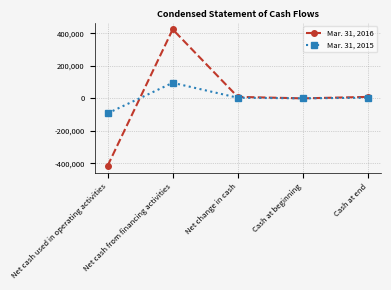

How many values in the Mar. 31, 2016 series are below 8999?

2